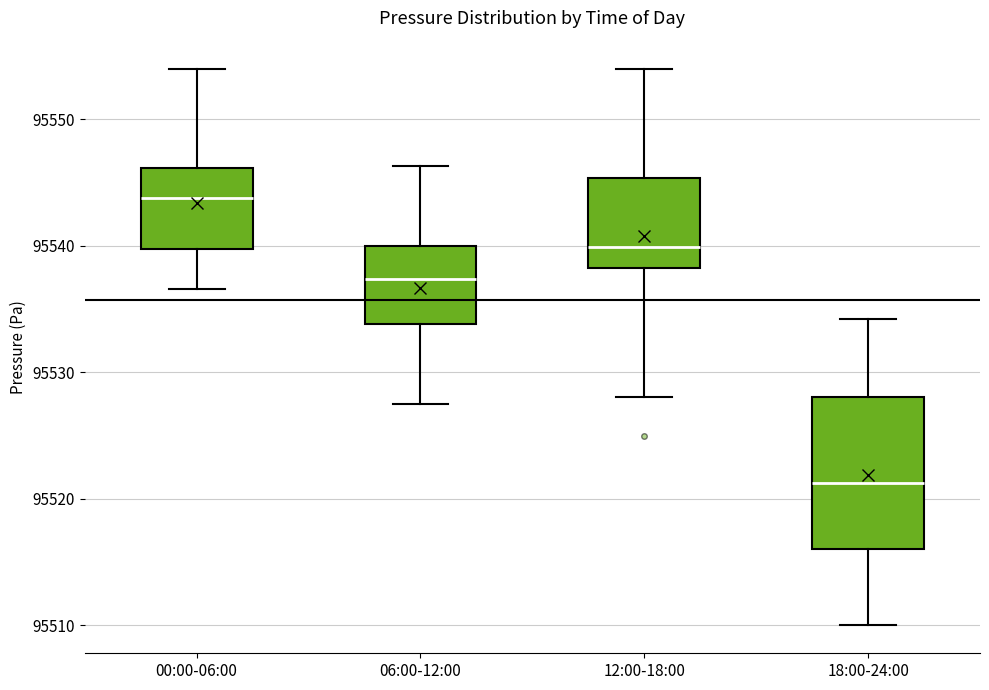

Reading left to right, transcribe this box plot: for each box, give where its median line is, the range the box spans, and where its two whiskers end, as read against the y-axis. The values are not printed on the chart, so give them approximately, as read against the axis.

00:00-06:00: median 95544, box 95540 to 95546, whiskers 95537 to 95554
06:00-12:00: median 95537, box 95534 to 95540, whiskers 95528 to 95546
12:00-18:00: median 95540, box 95538 to 95545, whiskers 95528 to 95554
18:00-24:00: median 95521, box 95516 to 95528, whiskers 95510 to 95534